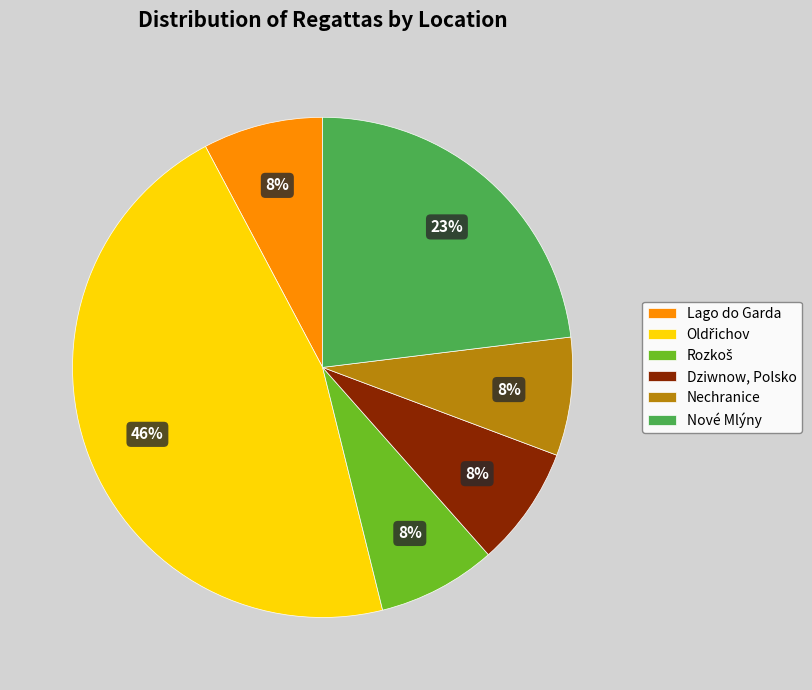

Approximately how many times larger is the value at Nechranice compared to Dziwnow, Polsko?

1.0